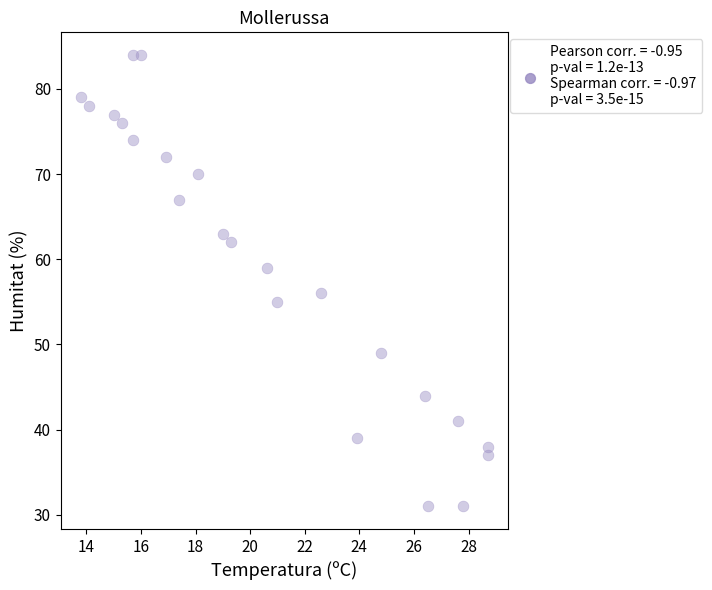

What Y value in the scatter plot is closest to 57?

56